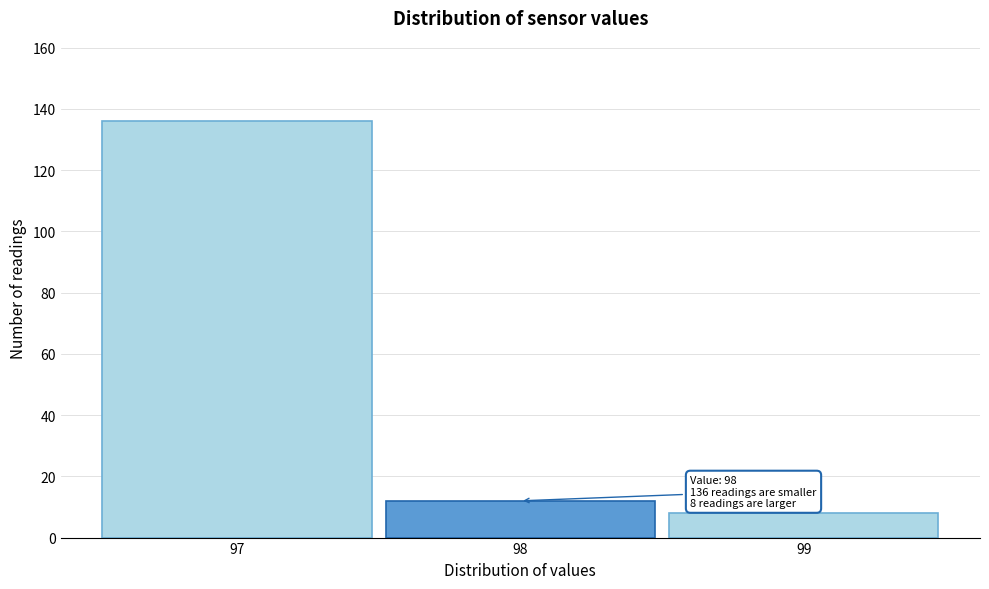

Reading right to left, transcribe all the data shown in this chart.

8	12	136